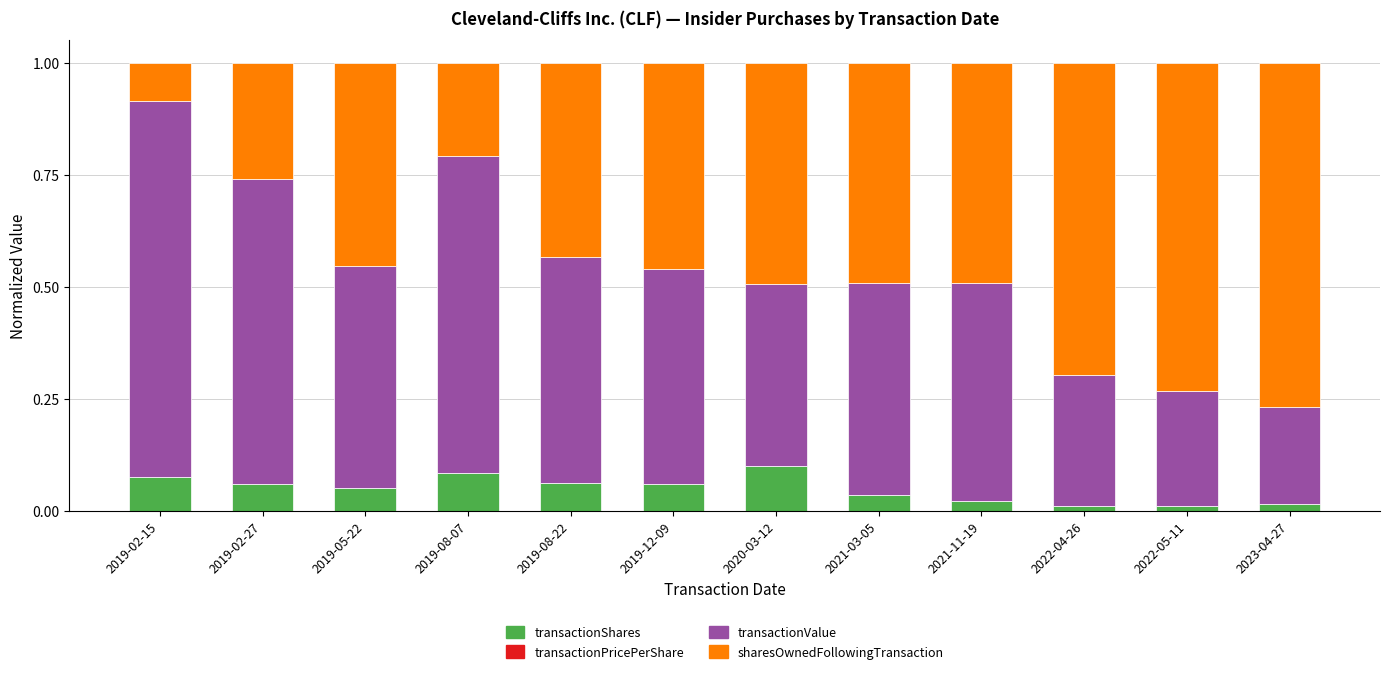

True or false: transactionShares has a value of 0.1 at 2020-03-12.

True